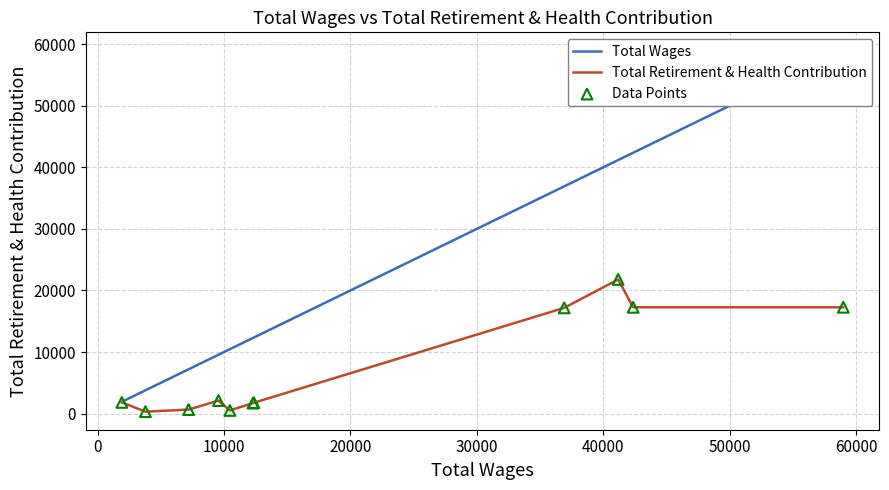

Which series has the largest total across all categories?

Total Wages